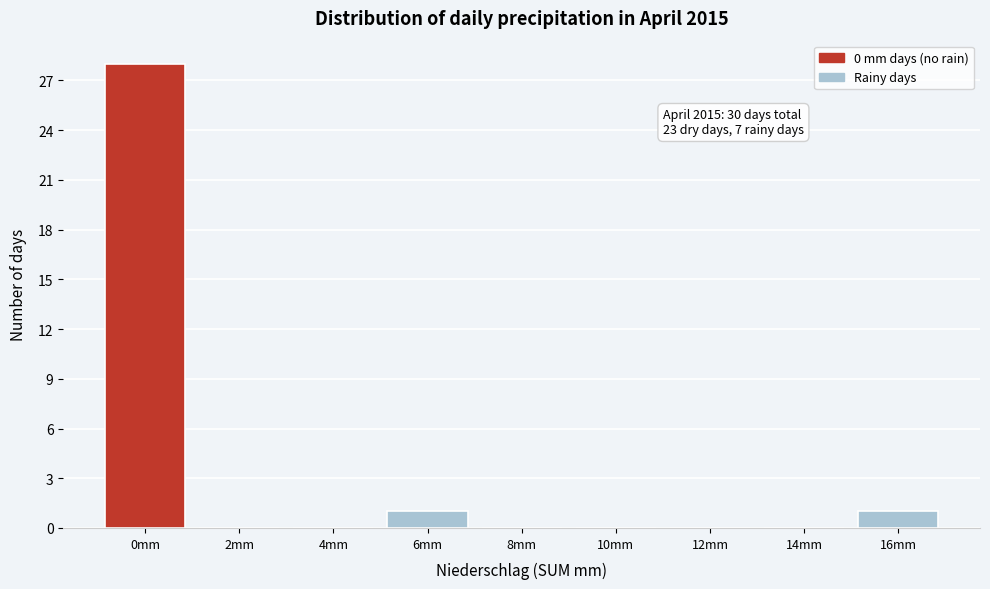

Reading left to right, extract all data points from this chart.

0mm=28	2mm=0	4mm=0	6mm=1	8mm=0	10mm=0	12mm=0	14mm=0	16mm=1